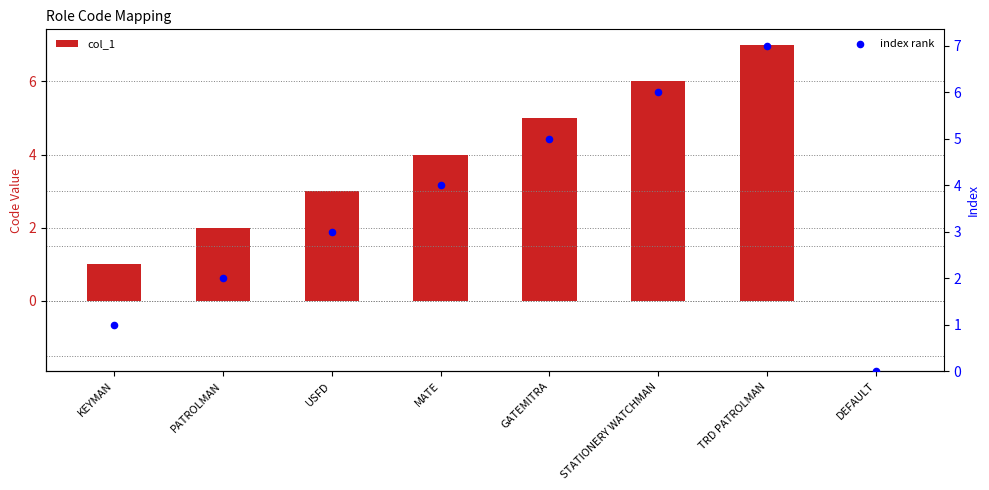

Is the value of index rank at DEFAULT greater than the value of col_1 at USFD?

No